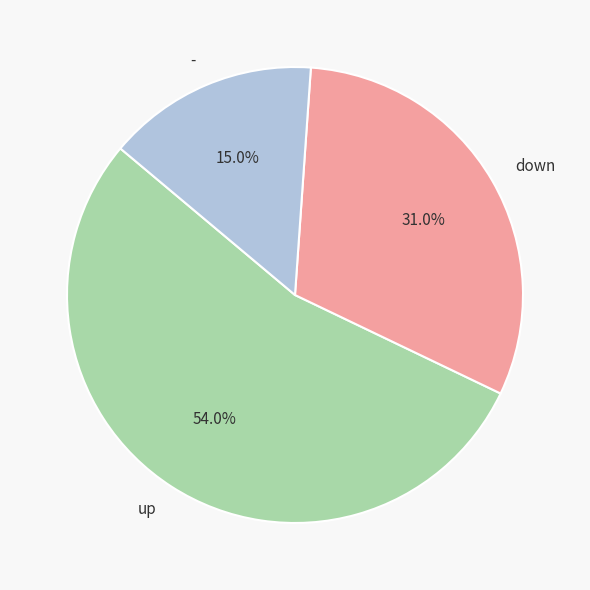

Rank the categories by value from highest to lowest.

up, down, -